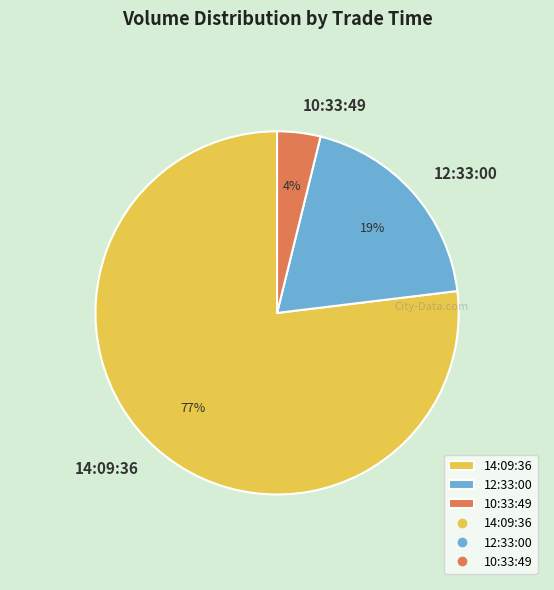

To the nearest percent, what is the combined percentage of 10:33:49 and 14:09:36?

81%